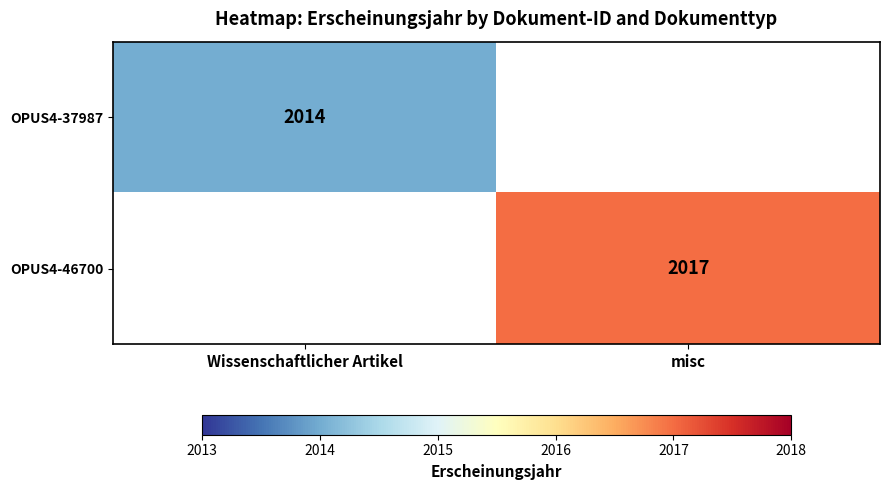

Is the value of OPUS4-37987 at Wissenschaftlicher Artikel greater than the value of OPUS4-46700 at misc?

No